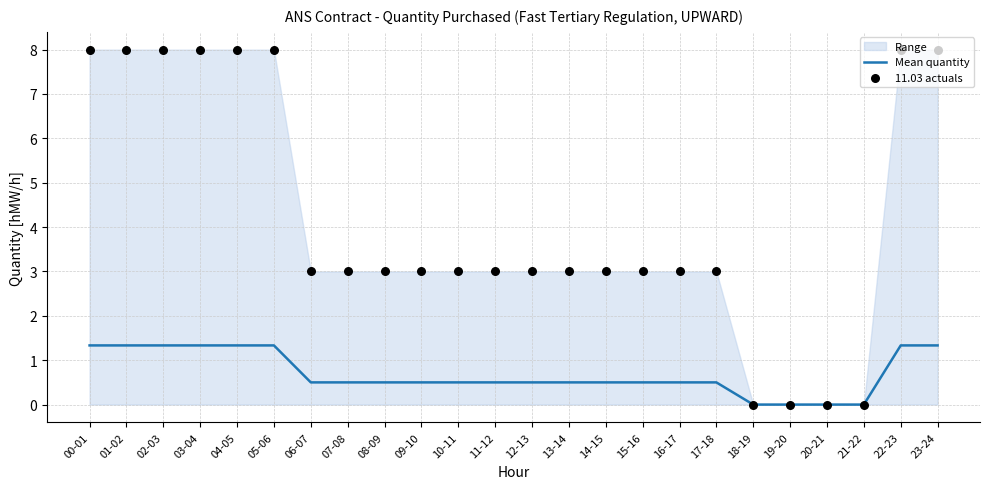

At which category is the sum across all series the highest?

00-01